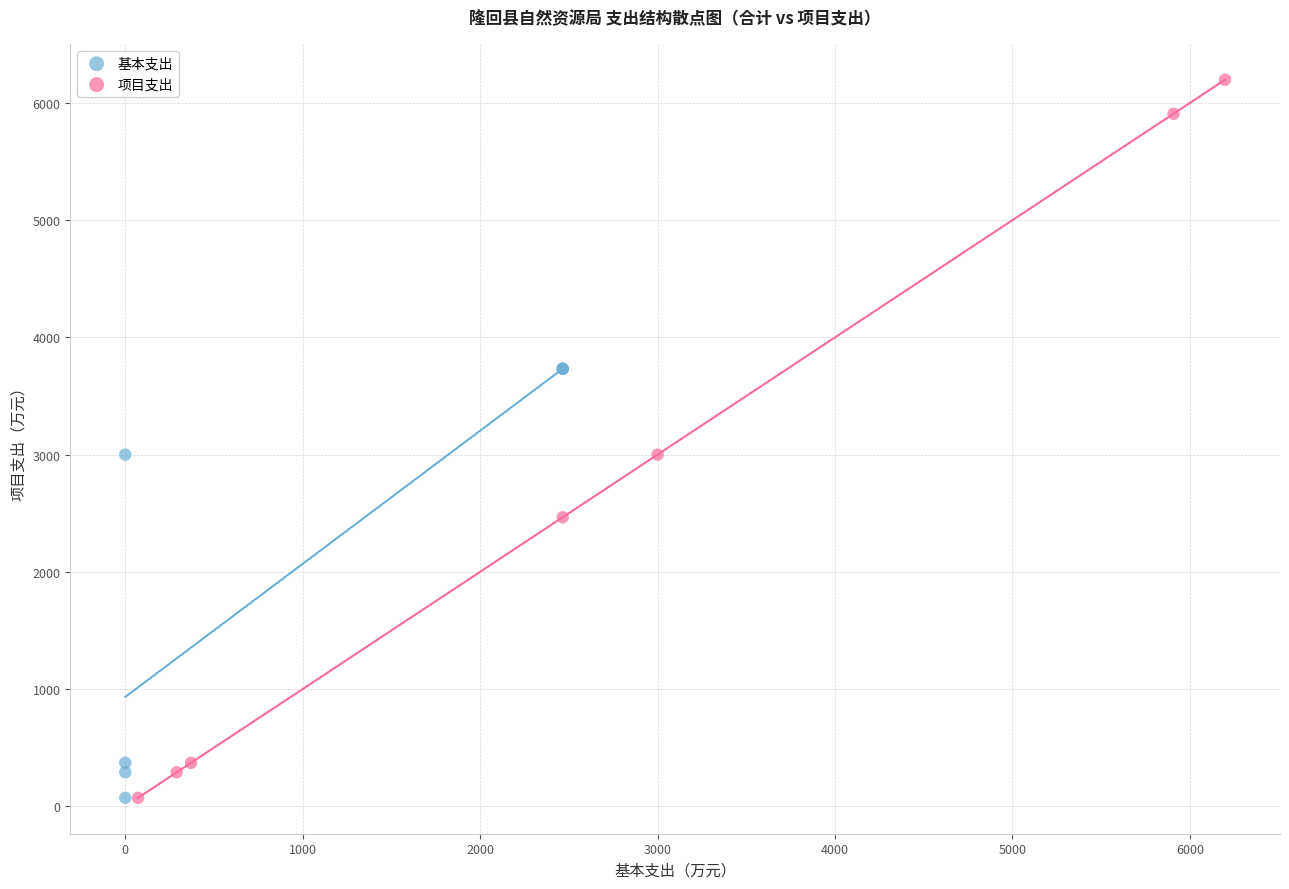

Which series contains the highest Y value?

项目支出